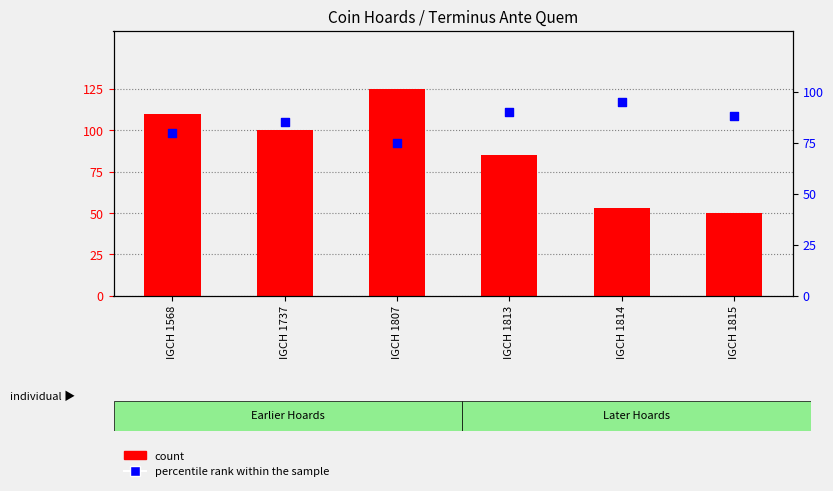

Is the value of count at IGCH 1815 greater than the value of percentile rank within the sample at IGCH 1568?

No